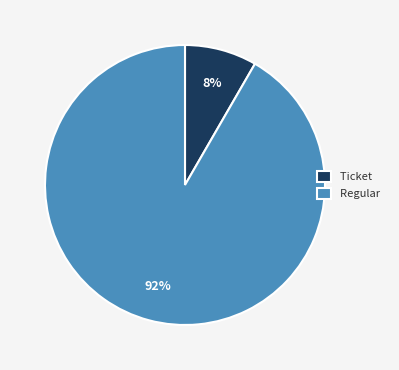

To the nearest percent, what is the combined percentage of Ticket and Regular?

100%